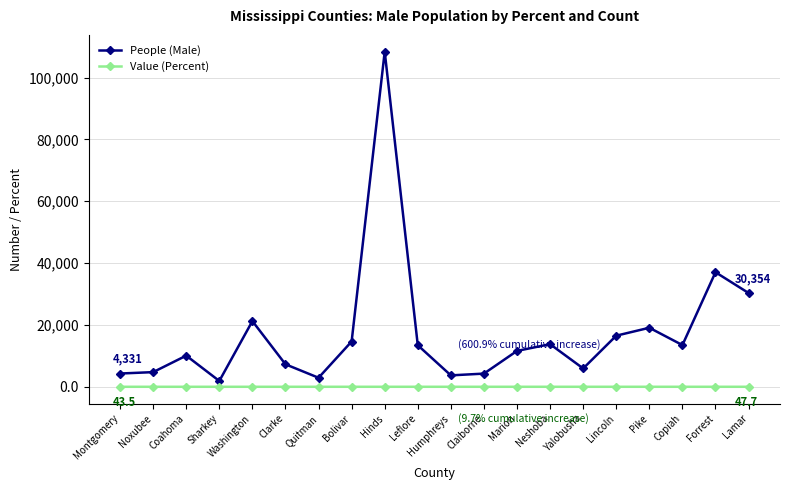

True or false: People (Male) has a value of 18430.2 at Leflore.

False